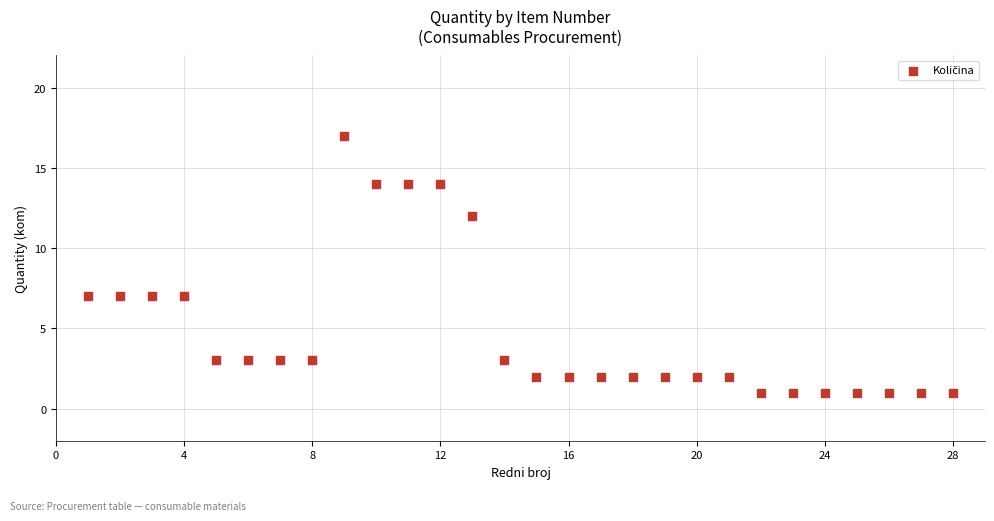

What is the range of Y values (max minus min)?

16